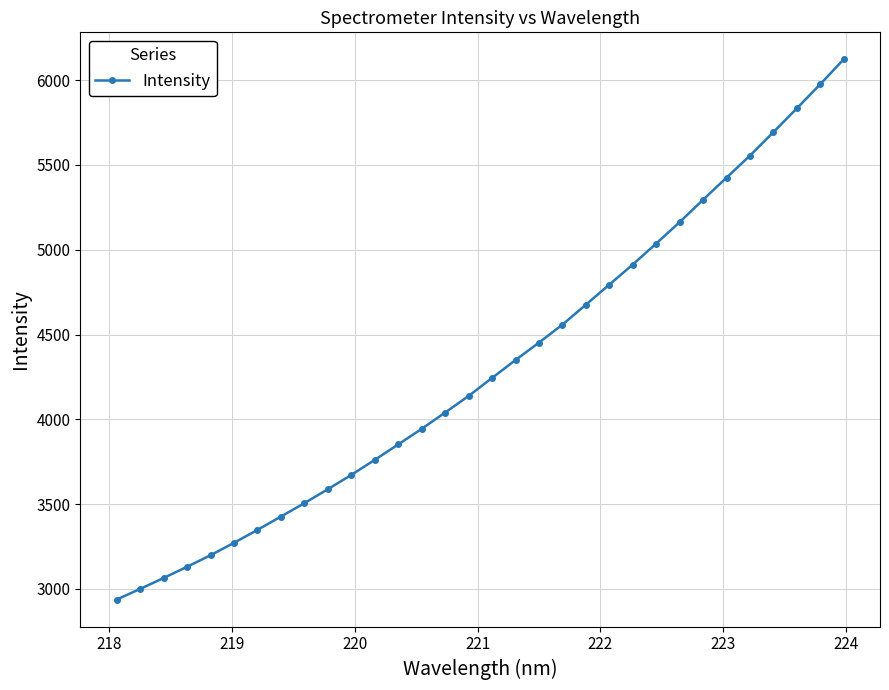

What is the sum of all values?

137971.6